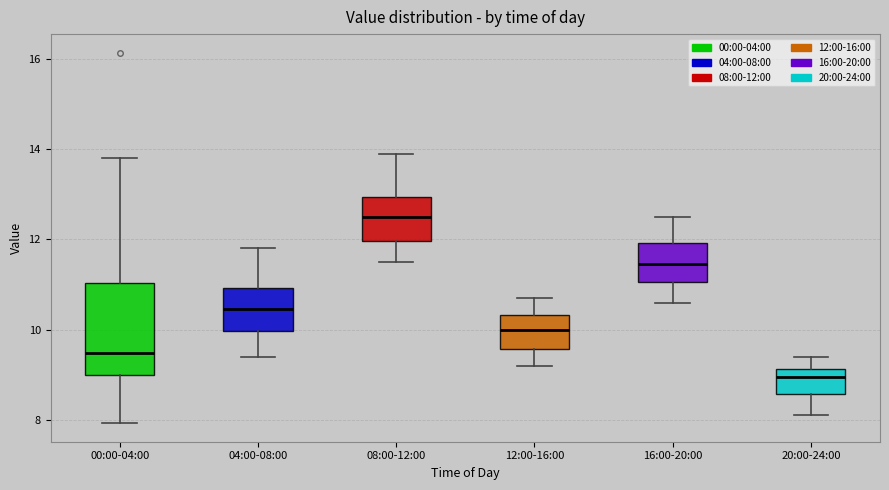

Which box's median line is the highest?

08:00-12:00